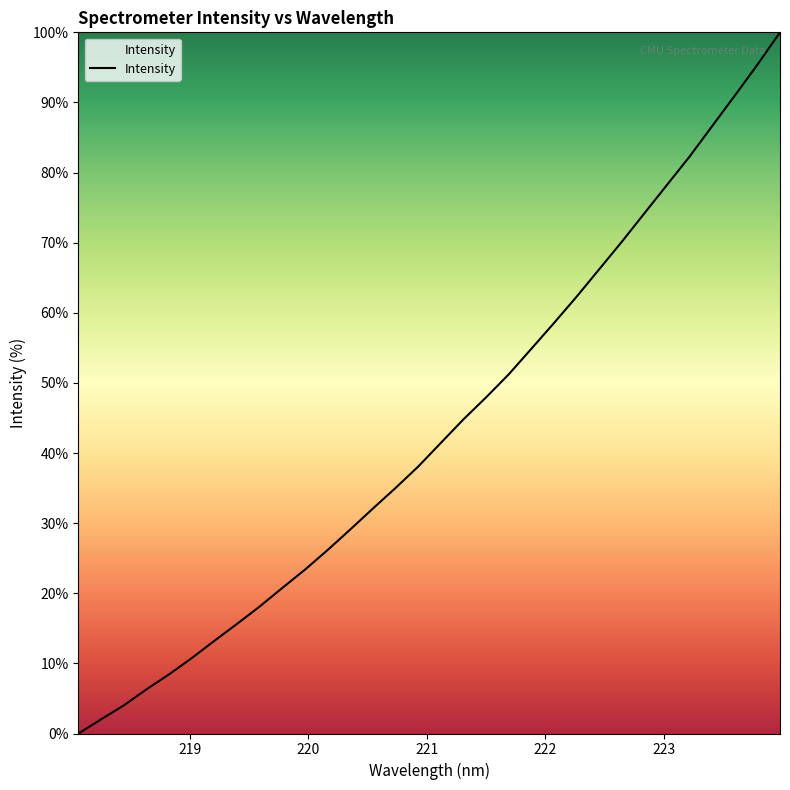

What is the greatest value displayed?

100.0